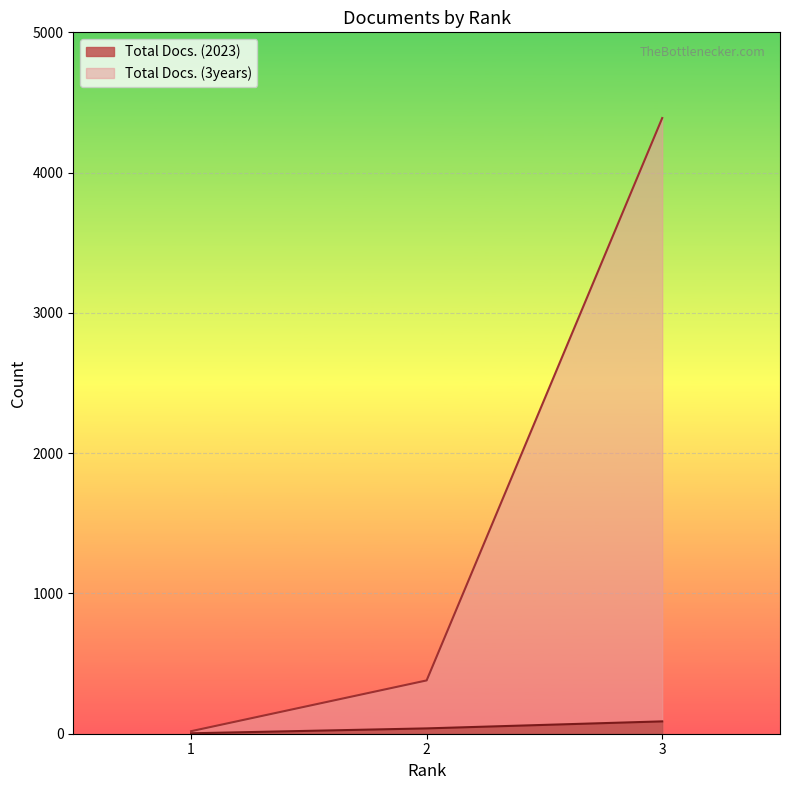

Count the number of data series in this chart.

2